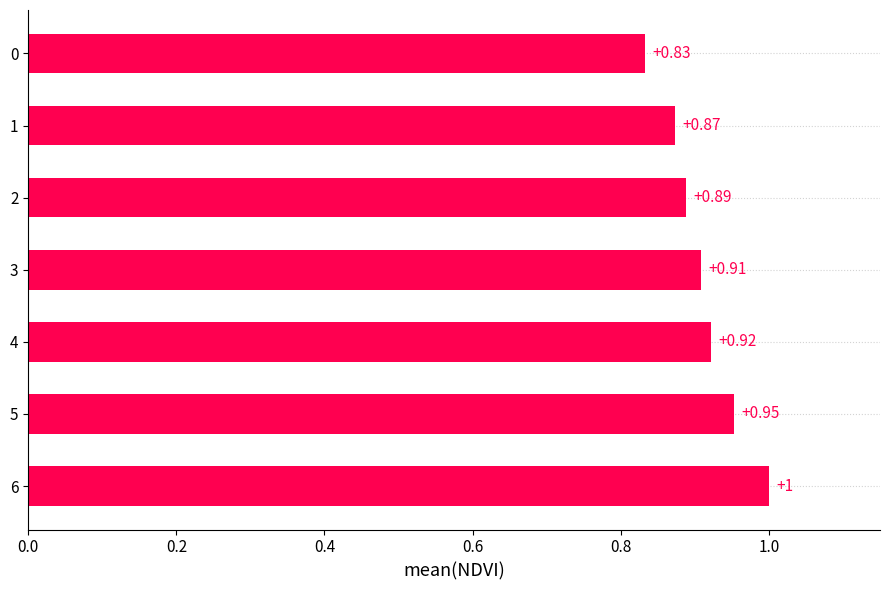

How many bars are there in total?

7